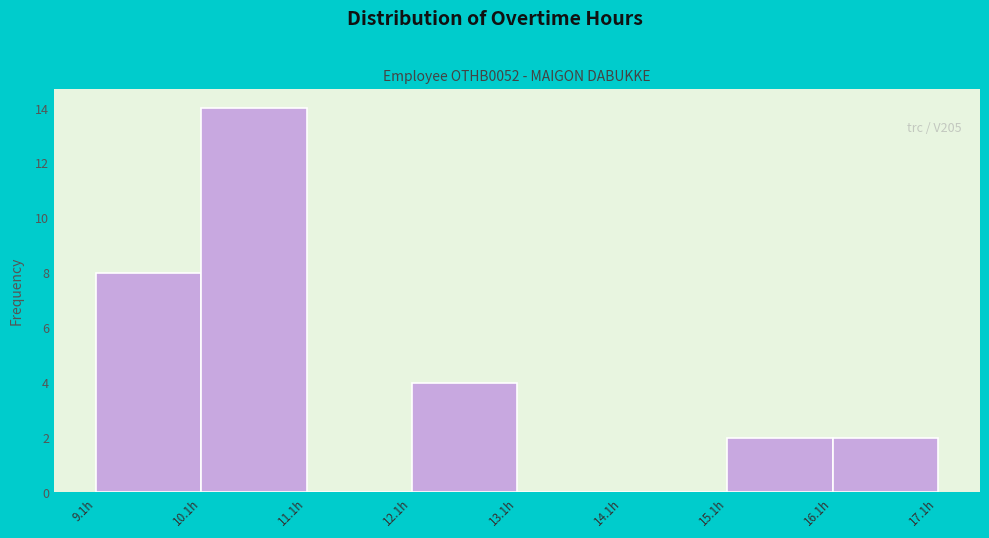

Which range on the x-axis has the tallest bar?

10.1 to 11.1